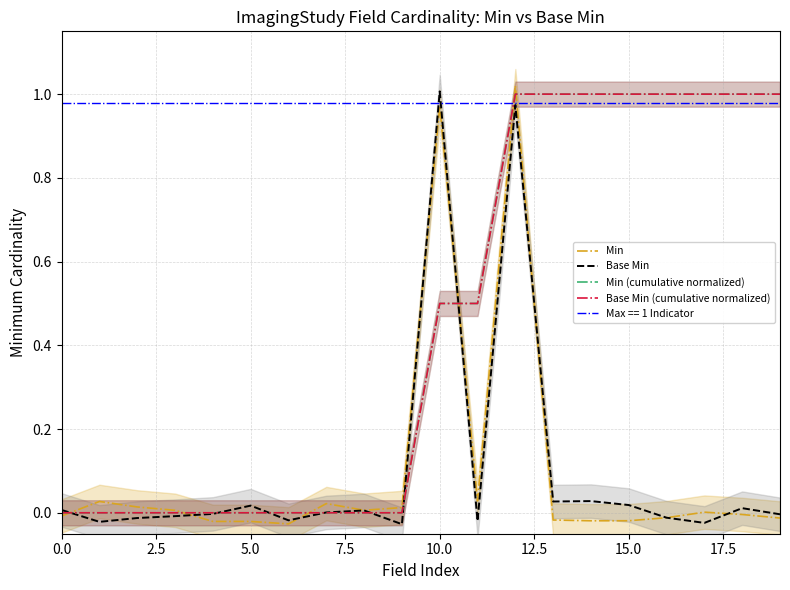

How many lines are shown in the chart?

4